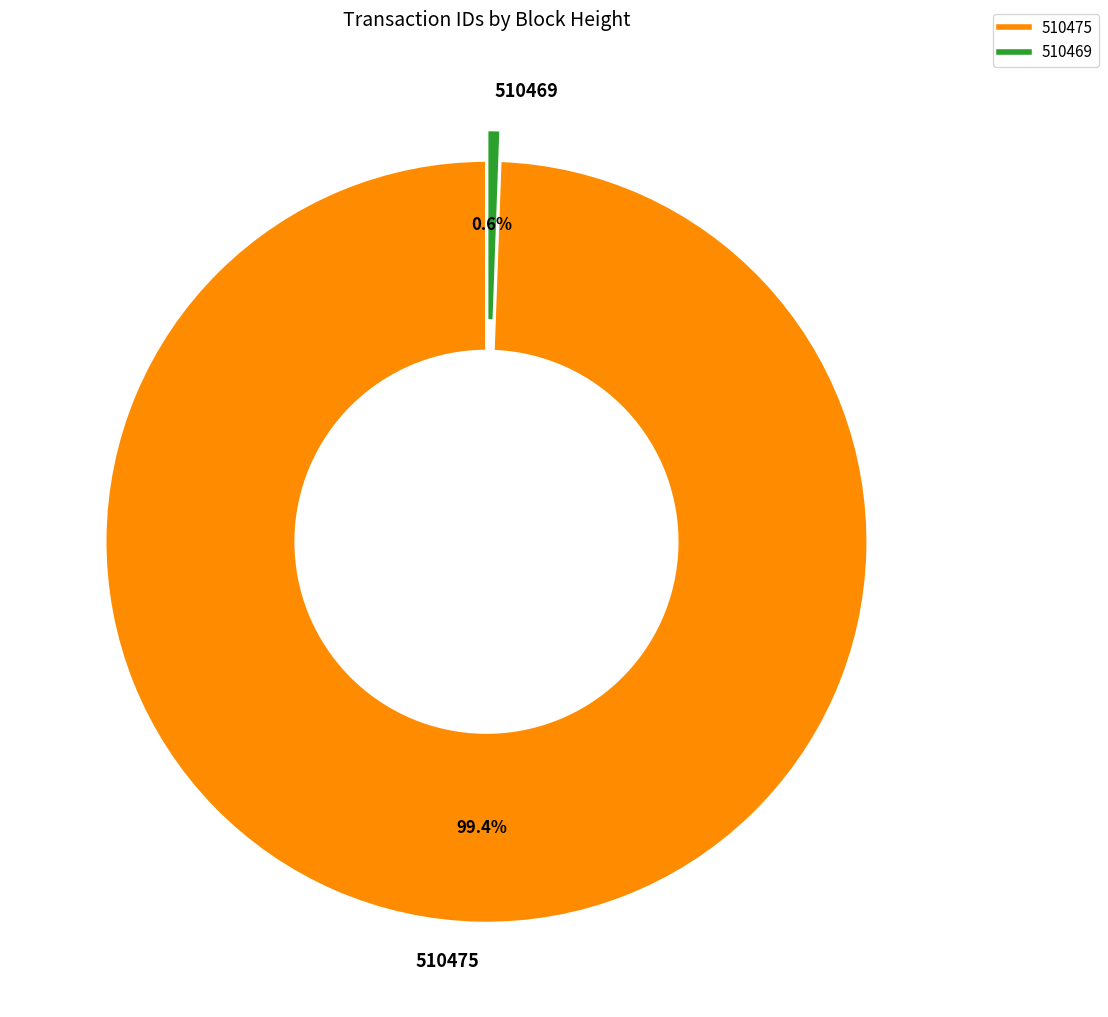

To the nearest percent, what is the combined percentage of 510475 and 510469?

100%